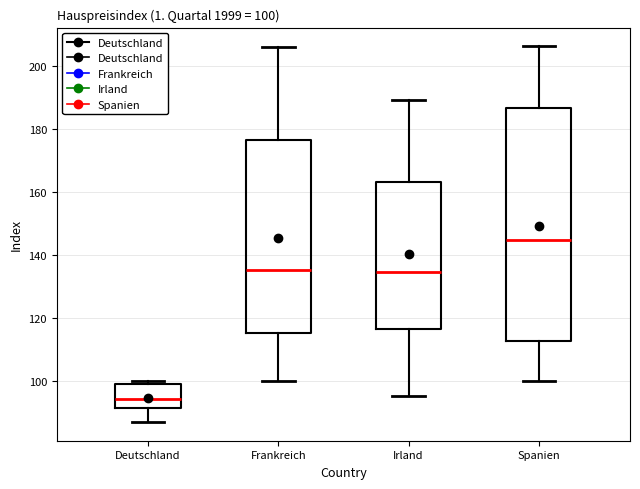

Which box is the tallest, from its lower edge to its upper edge?

Spanien